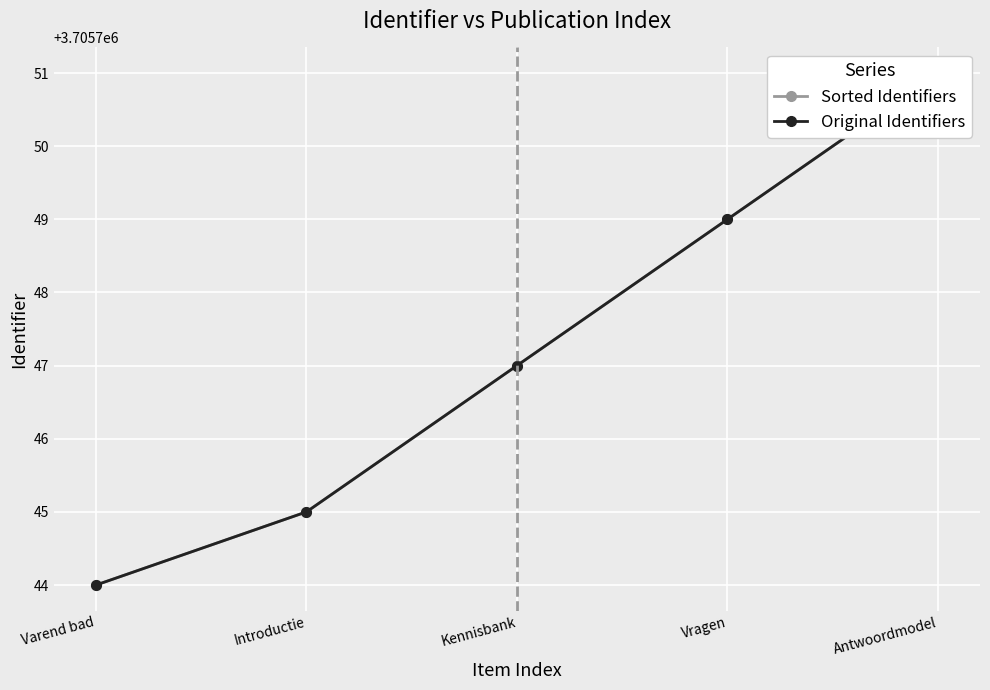

What is the label of the 5th point from the right?

Varend bad